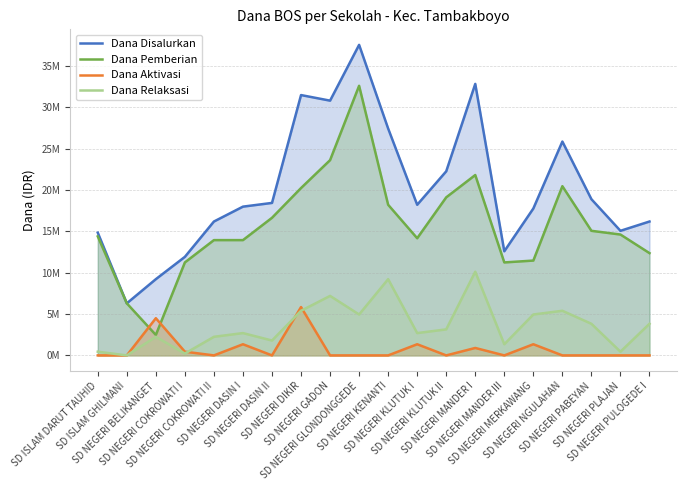

How many data points in Dana Aktivasi are above 0?

7